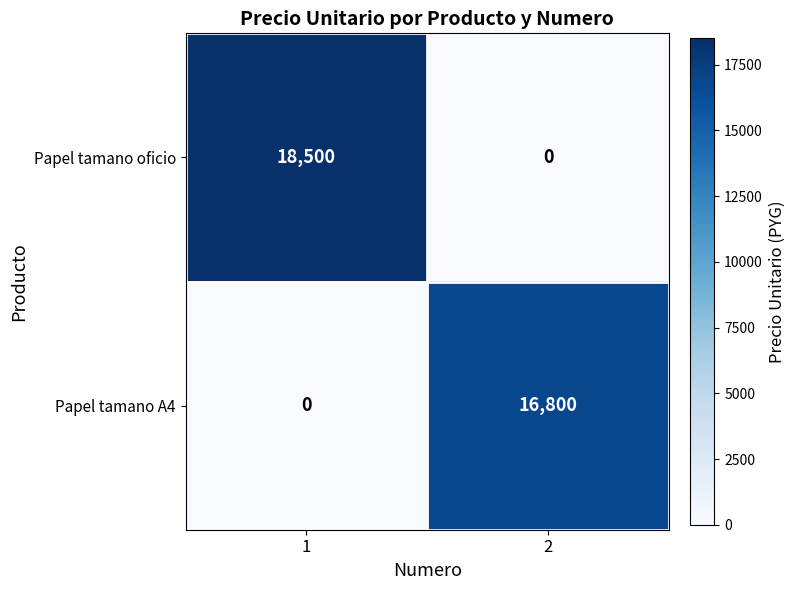

What is the difference between the maximum and minimum values in the Papel tamano A4 series?

16800